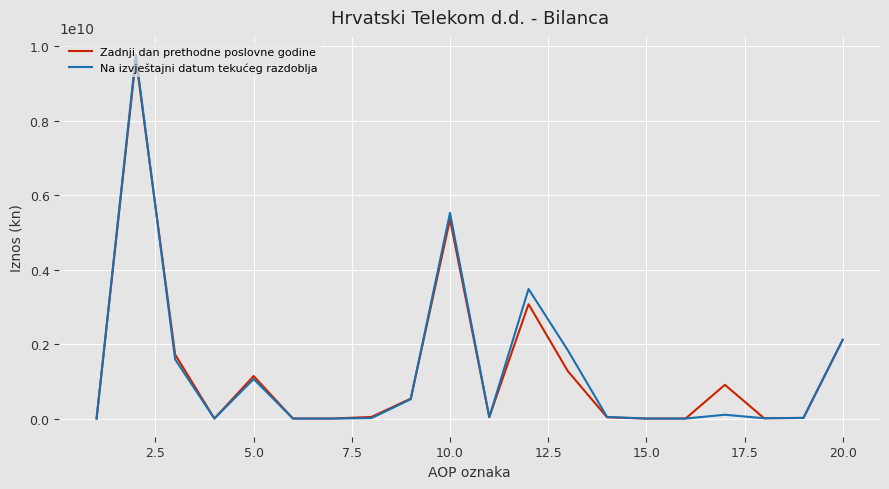

Which series has the largest range (max minus min)?

Na izvještajni datum tekućeg razdoblja